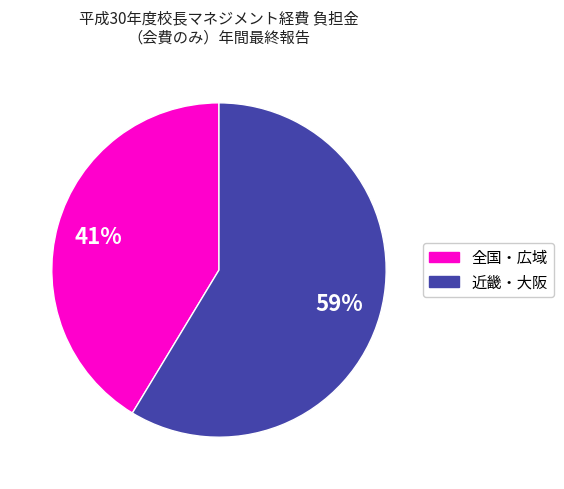

Is there any slice that represents more than half of the pie?

Yes